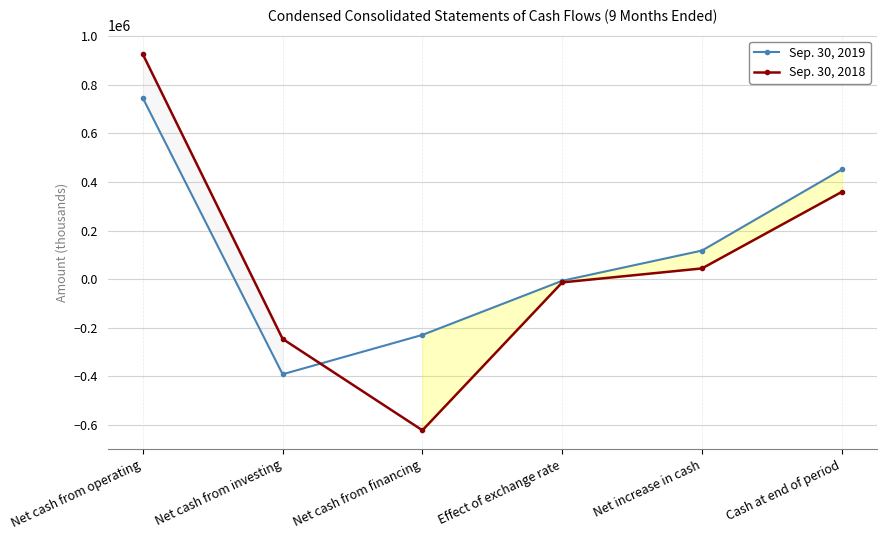

True or false: Sep. 30, 2018 and Sep. 30, 2019 cross at least once.

True